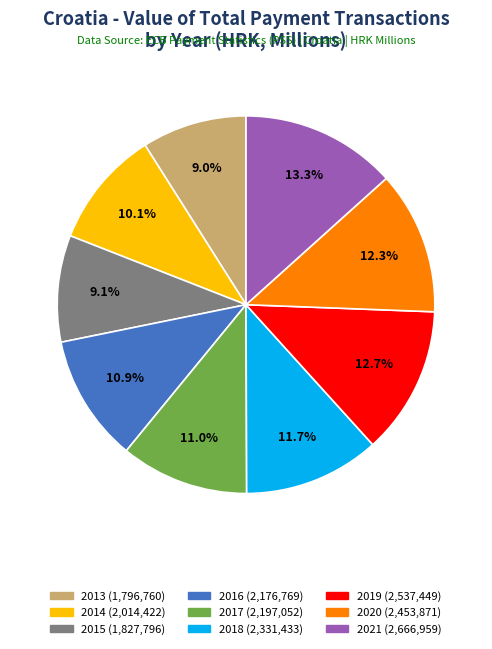

What percentage is NOT represented by 2015?

90.9%